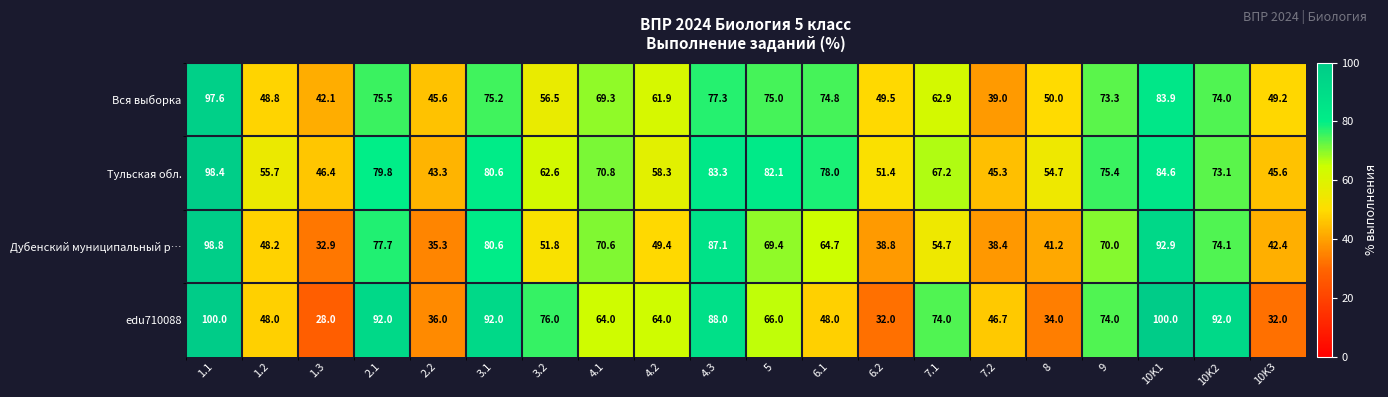

At how many categories does at least one series exceed 58?

13